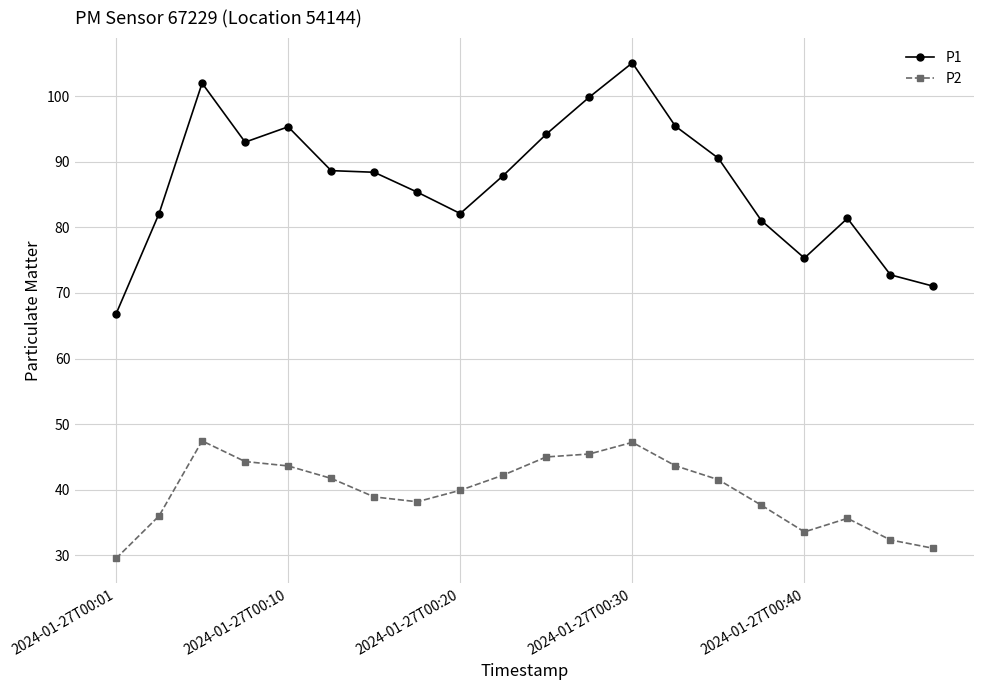

List the series in order of their overall mean, highest first.

P1, P2